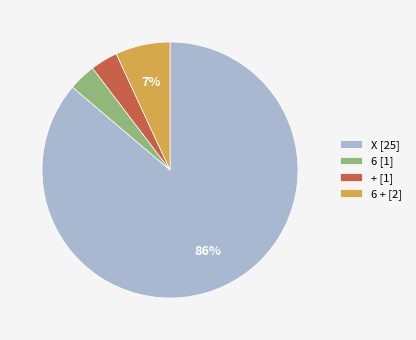

Is it true that X [25] is 86% of the pie?

True